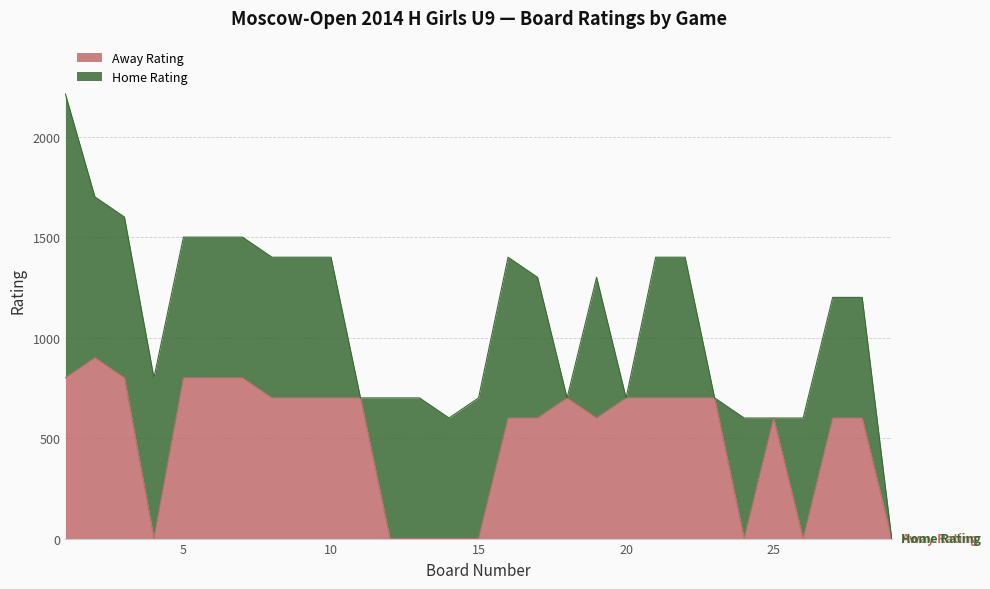

What is the change in value from 21 to 27?

-100